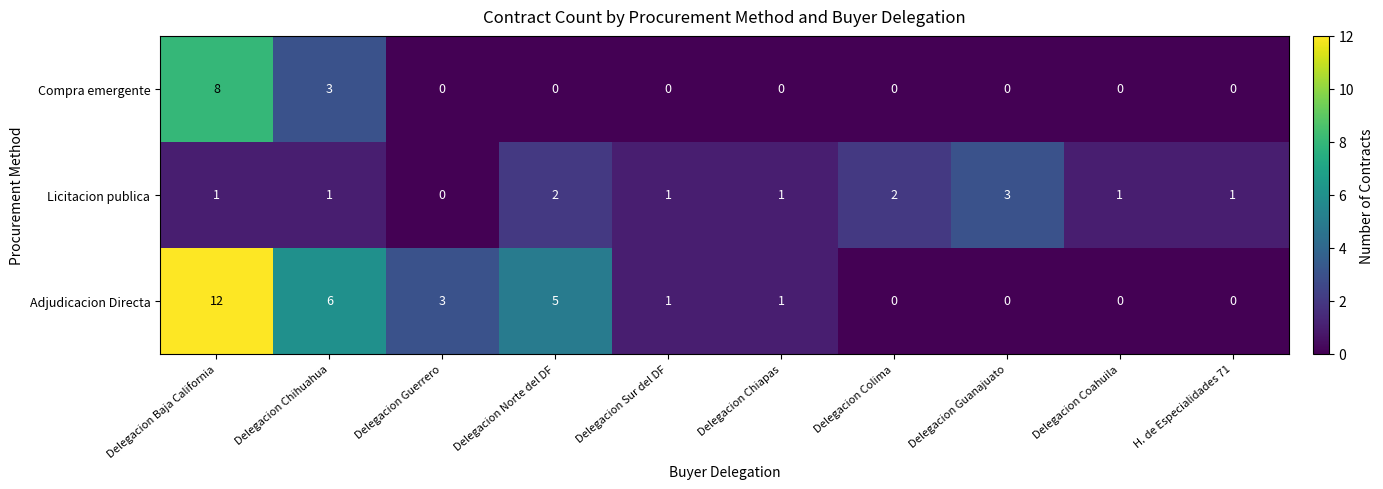

What is the maximum value for Compra emergente?

8